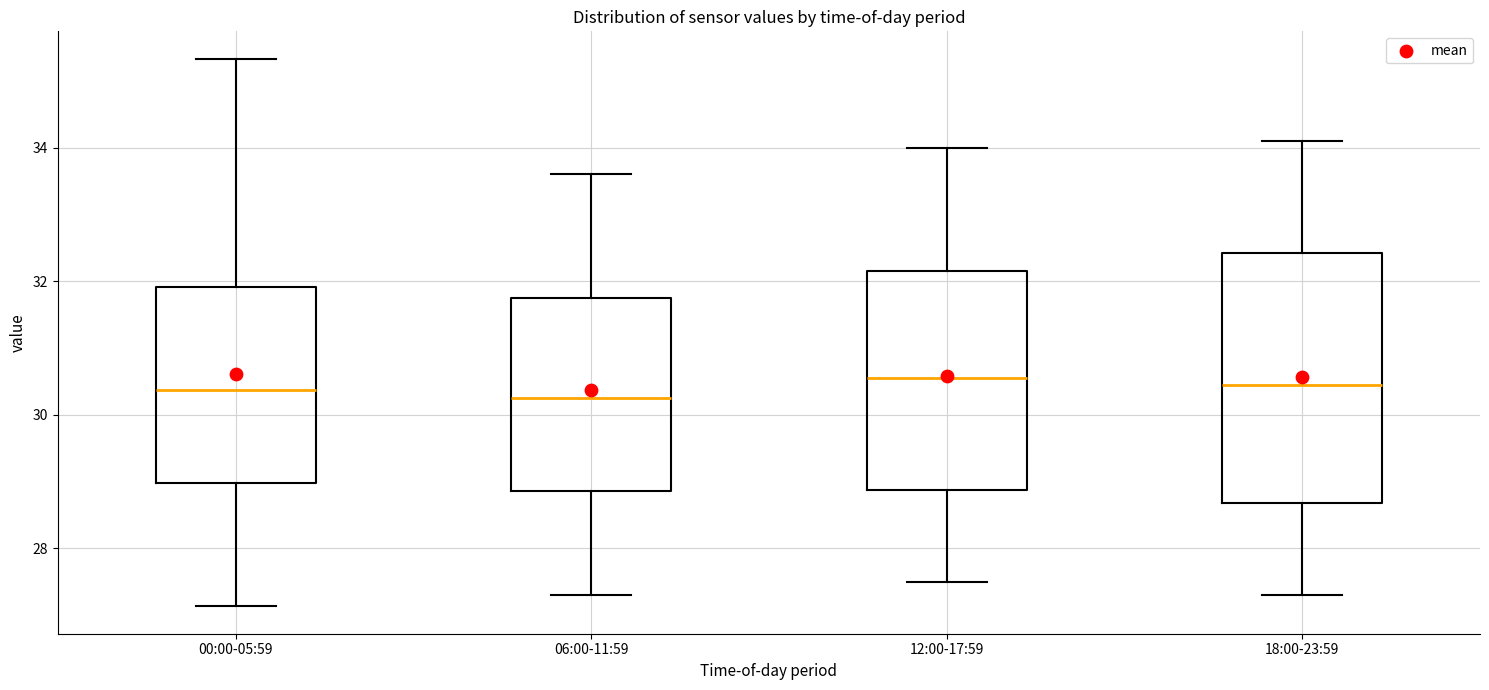

Which box is the tallest, from its lower edge to its upper edge?

18:00-23:59